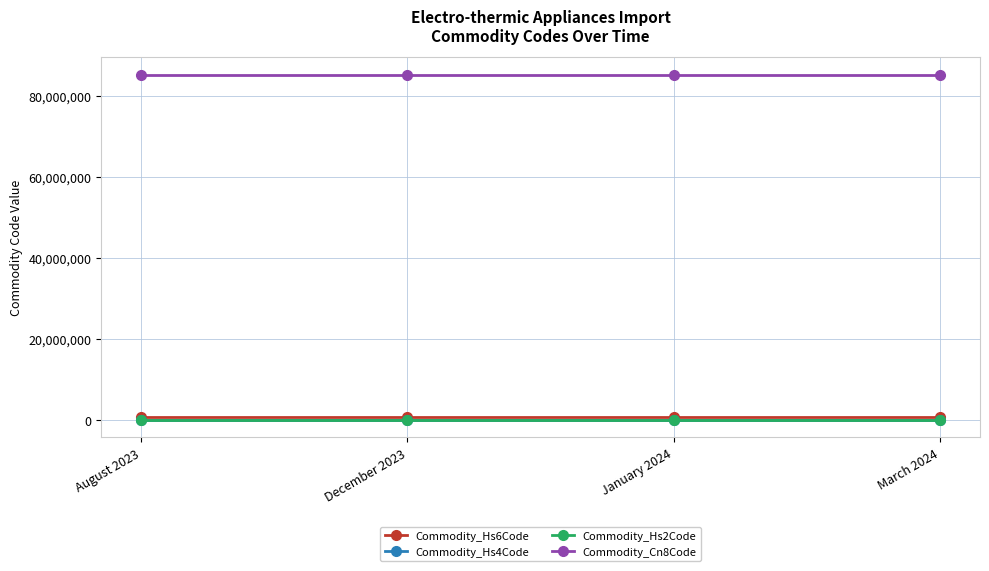

True or false: Commodity_Hs2Code and Commodity_Hs6Code cross at least once.

False